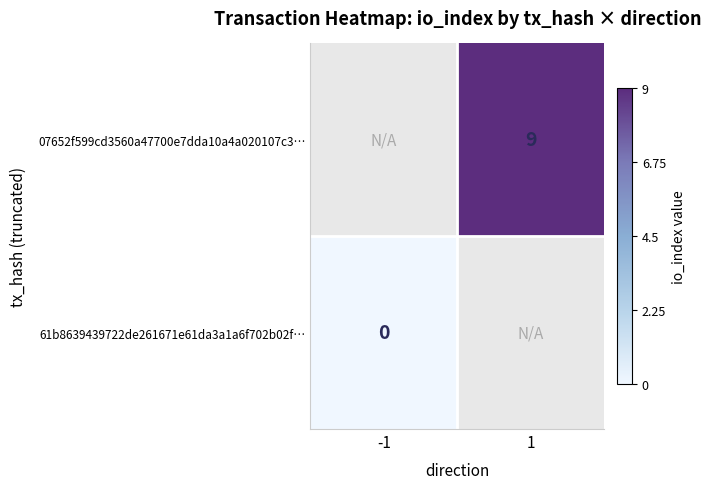

Which label corresponds to the smallest value in the chart?

-1